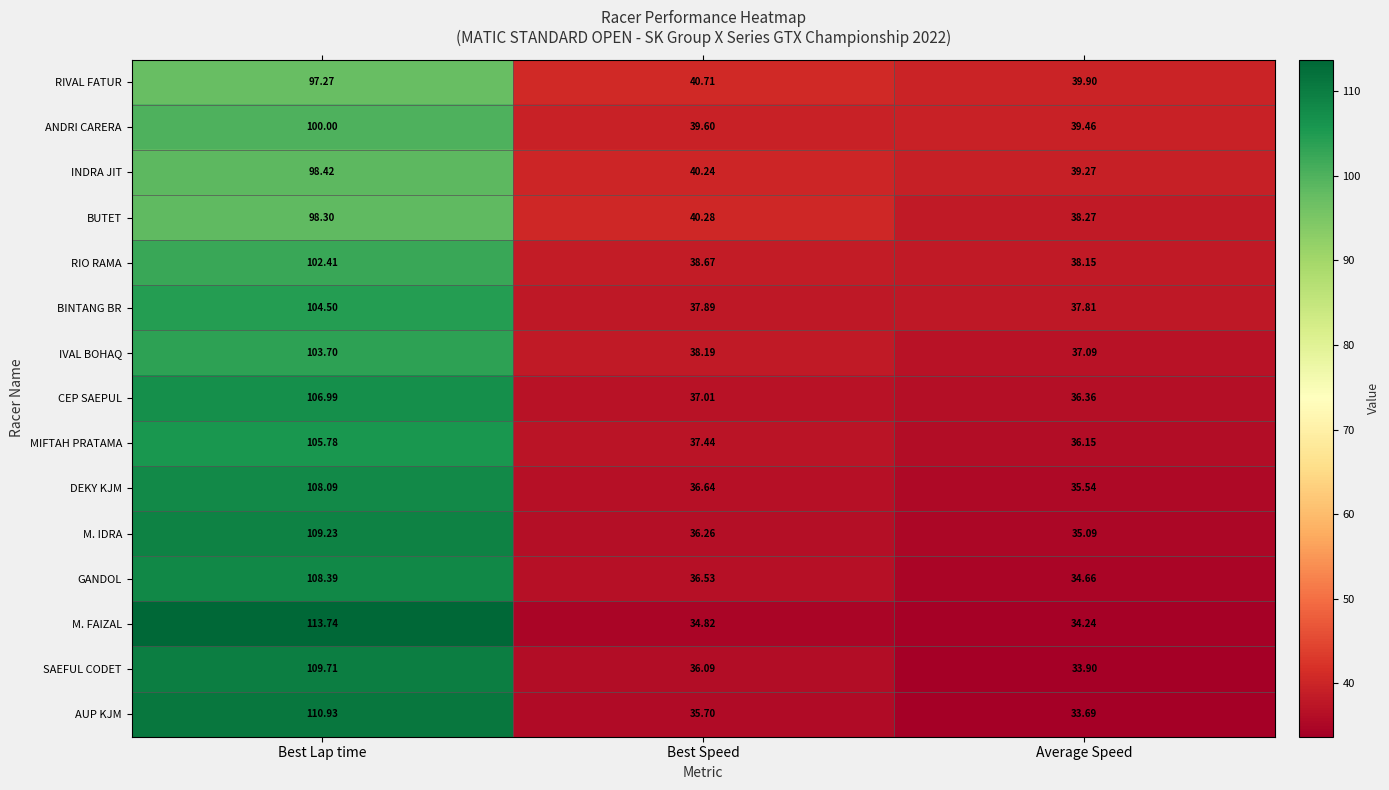

Which series has the widest spread of values?

M. FAIZAL